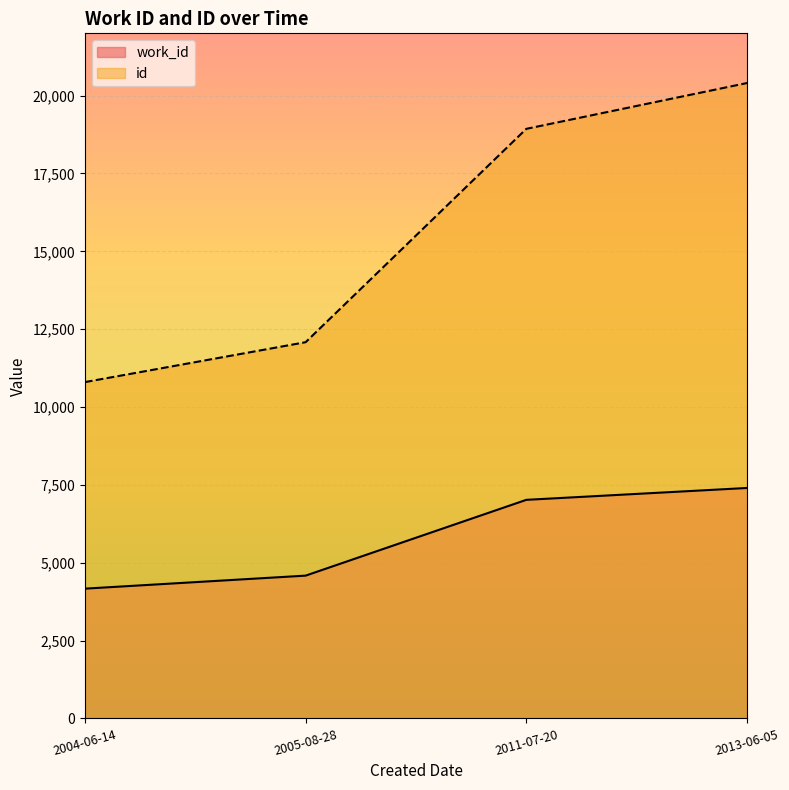

The work_id series shows 10834 at 2011-07-20. True or false?

False